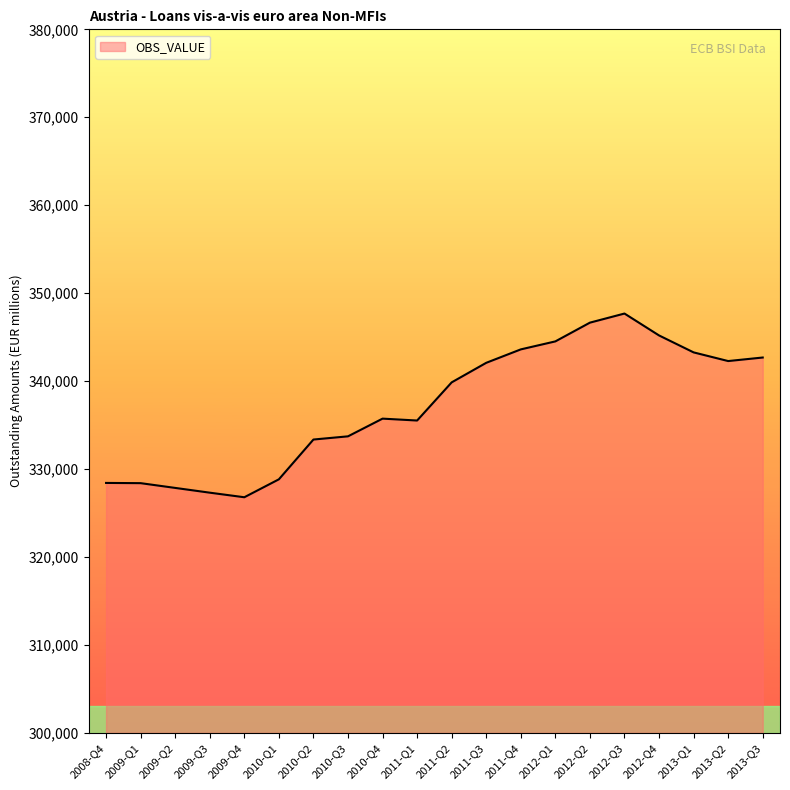

Approximately how many times larger is the value at 2009-Q4 compared to 2010-Q3?

1.0